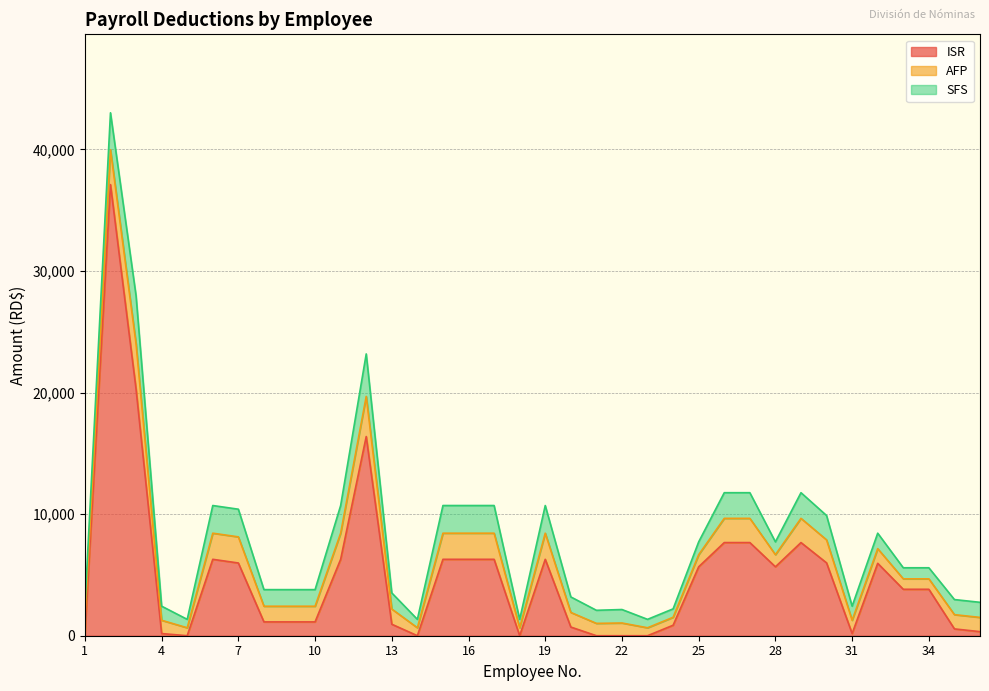

Which series has the largest range (max minus min)?

ISR